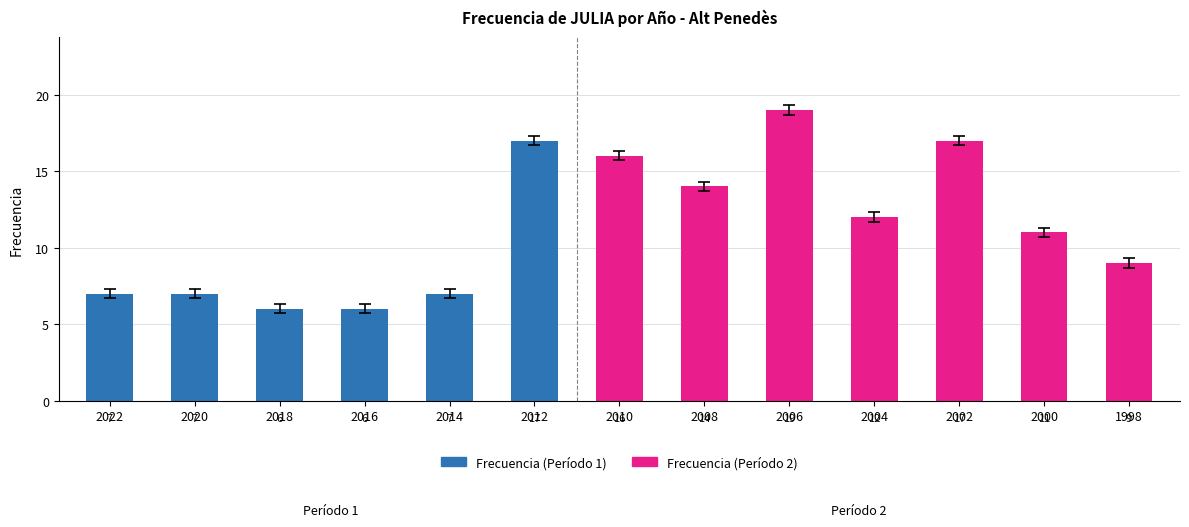

At which label does the data first exceed 11?

2012